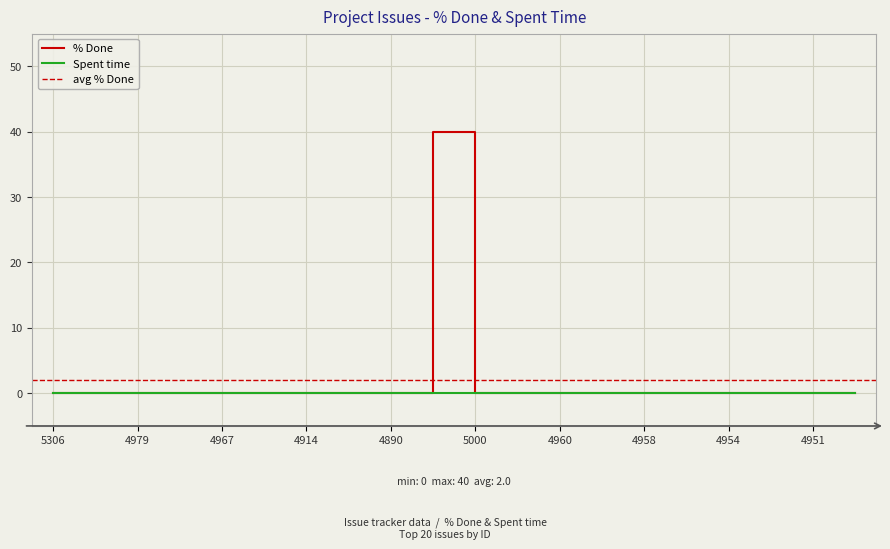

What is the sum of all values?

40